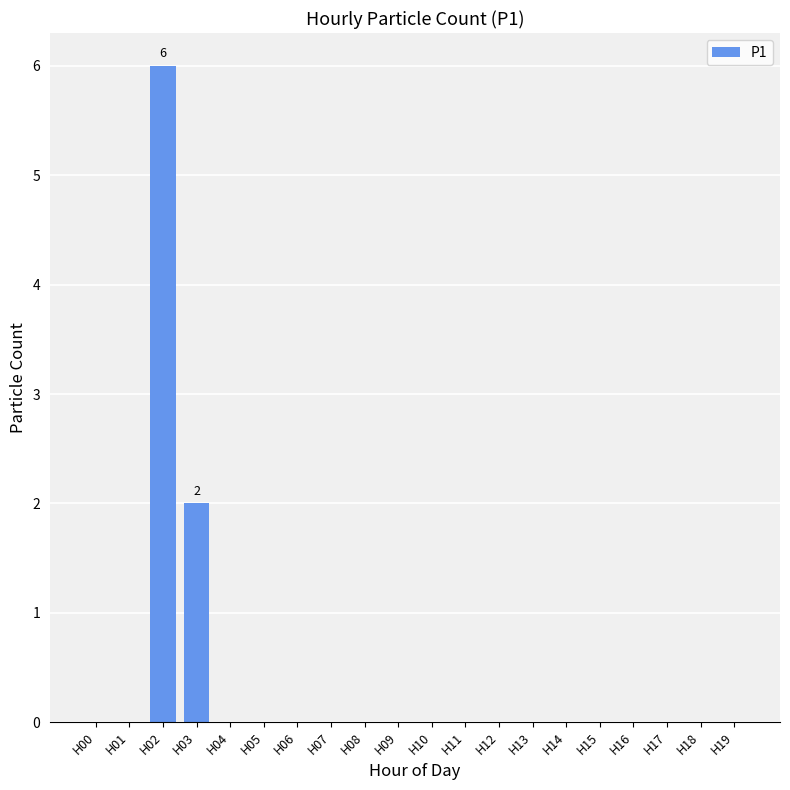

Which label corresponds to the largest value in the chart?

H02